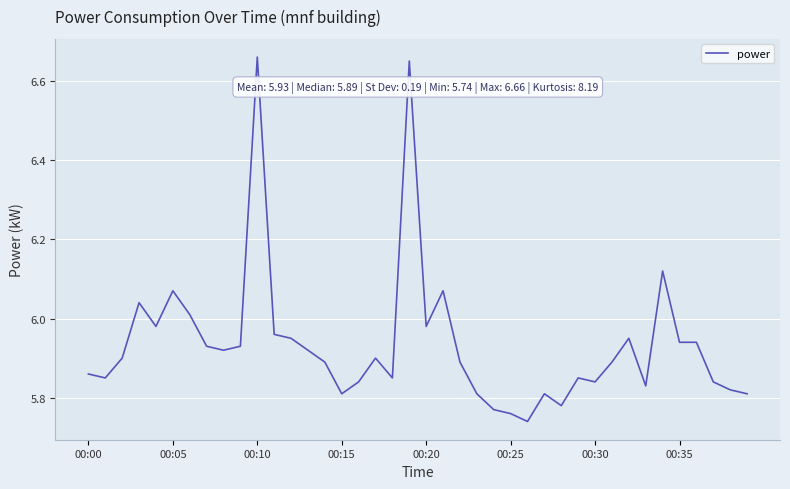

What is the difference between the maximum and minimum values?

0.9